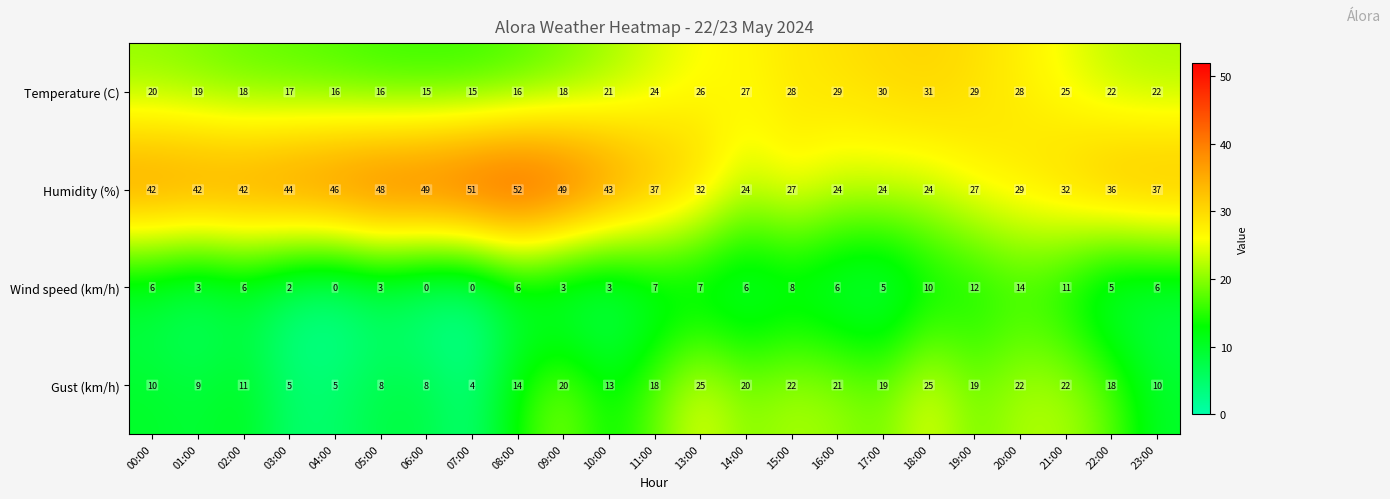

Where does the Gust (km/h) series first go above 18?

09:00